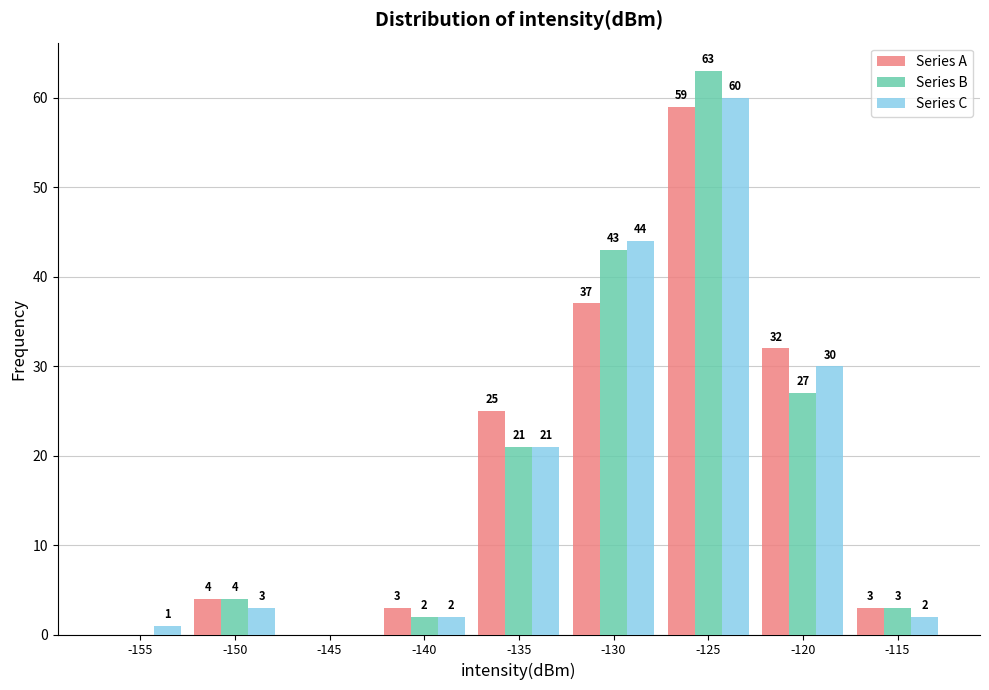

Reading right to left, what are all the values shown in this chart?

Series A: -115=3	-120=32	-125=59	-130=37	-135=25	-140=3	-145=0	-150=4	-155=0
Series B: -115=3	-120=27	-125=63	-130=43	-135=21	-140=2	-145=0	-150=4	-155=0
Series C: -115=2	-120=30	-125=60	-130=44	-135=21	-140=2	-145=0	-150=3	-155=1